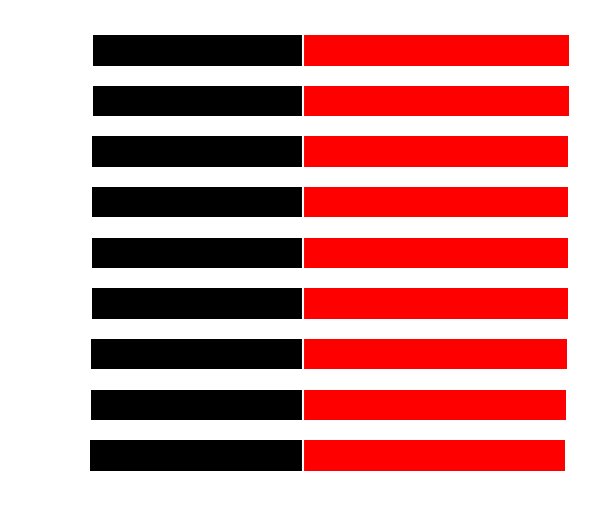

What is the average value of the Id (right) series?

99.3